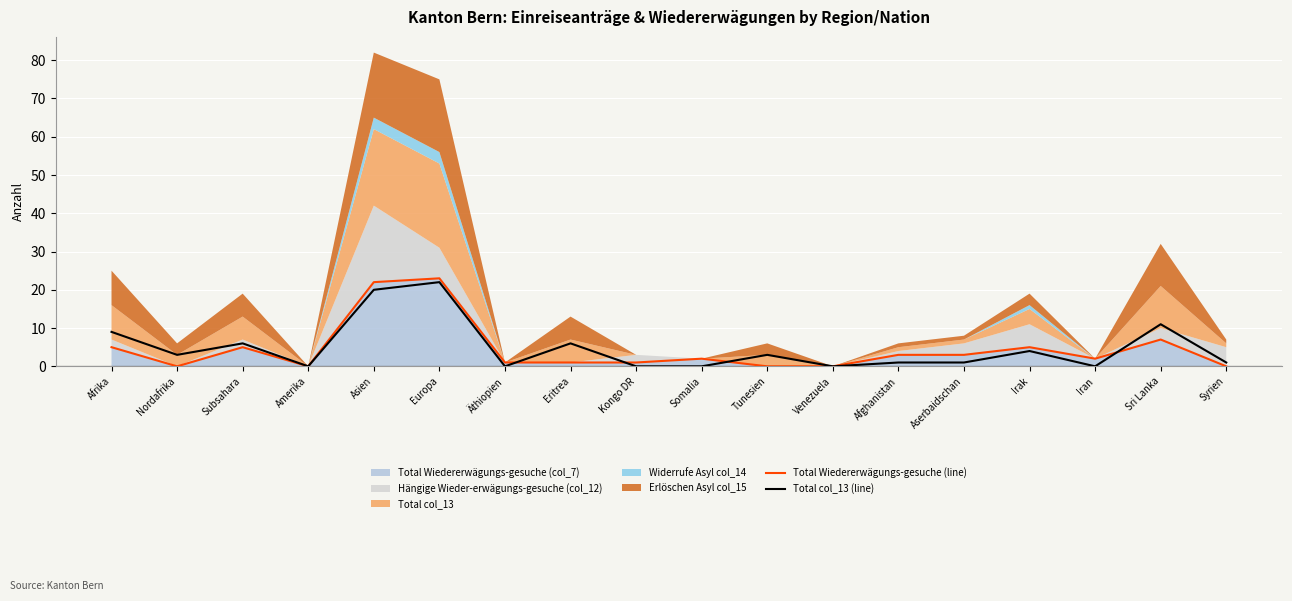

After their last crossing, which series has the higher values: Total col_13 (line) or Total Wiedererwägungs-gesuche (line)?

Total col_13 (line)